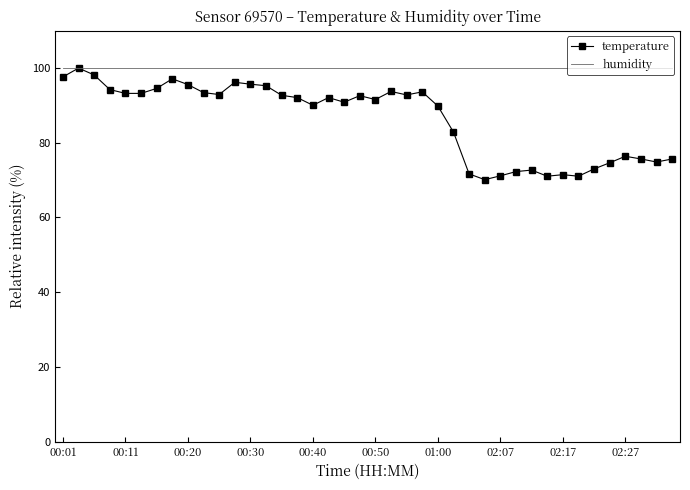

Which series has the largest total across all categories?

humidity